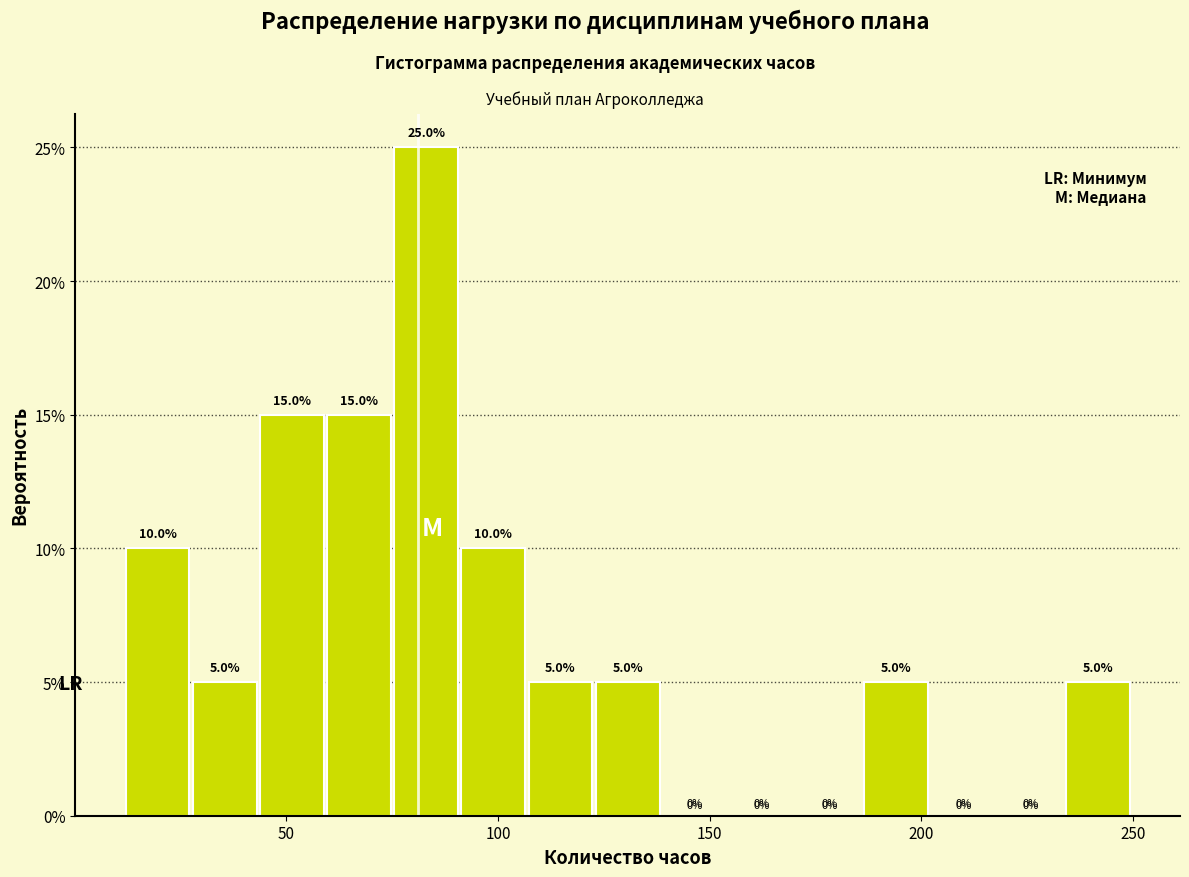

Around what value on the x-axis is the tallest bar? Give the approximate position of its centre, as read against the axis.

85